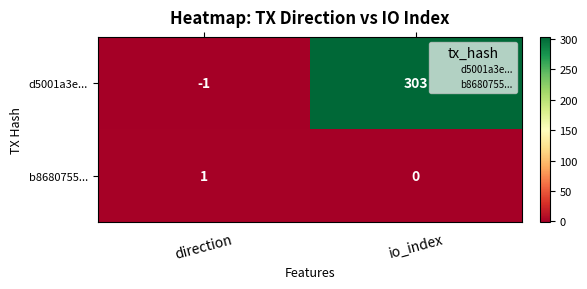

Which series has the largest total across all categories?

d5001a3e...